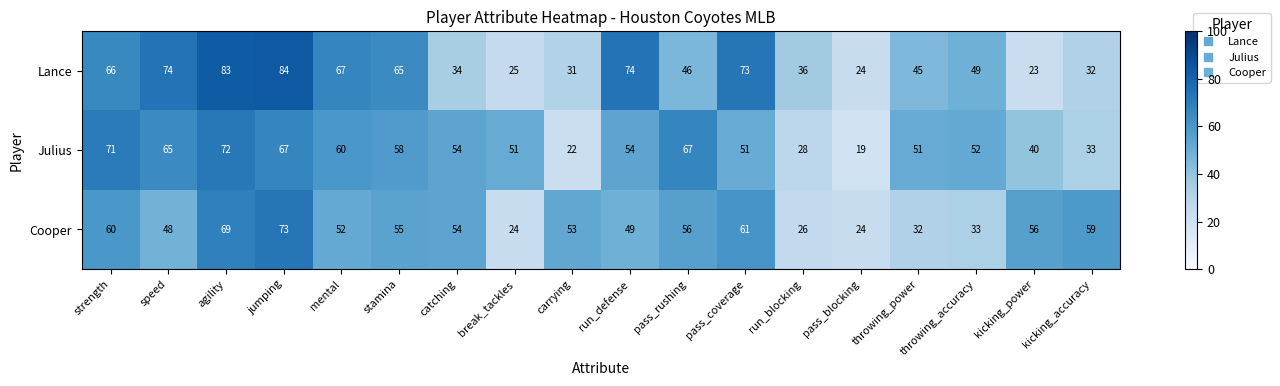

The Cooper series shows 32 at throwing_power. True or false?

True